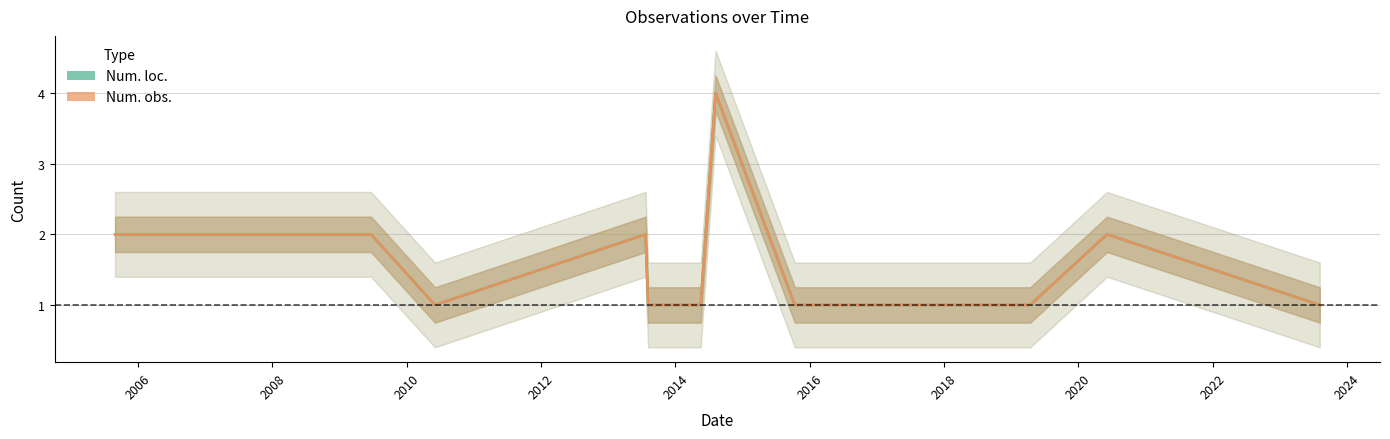

True or false: Num. obs. and Num. loc. intersect in this chart.

False